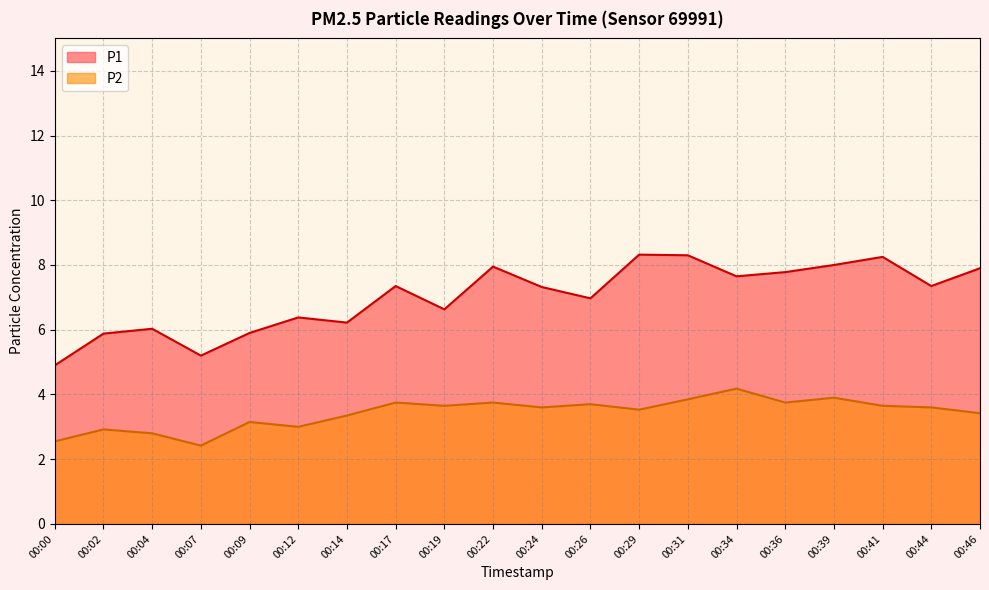

True or false: P2 and P1 intersect in this chart.

False